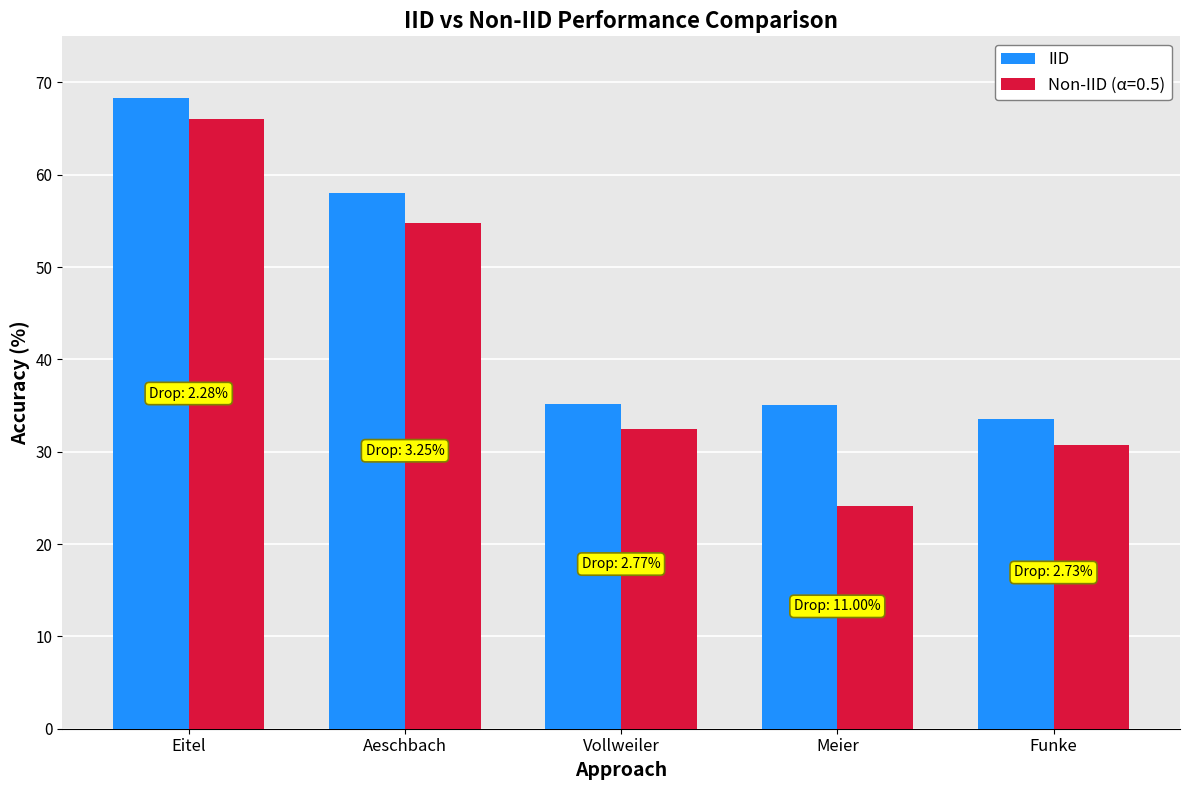

The IID series shows 35.2 at Vollweiler. True or false?

True